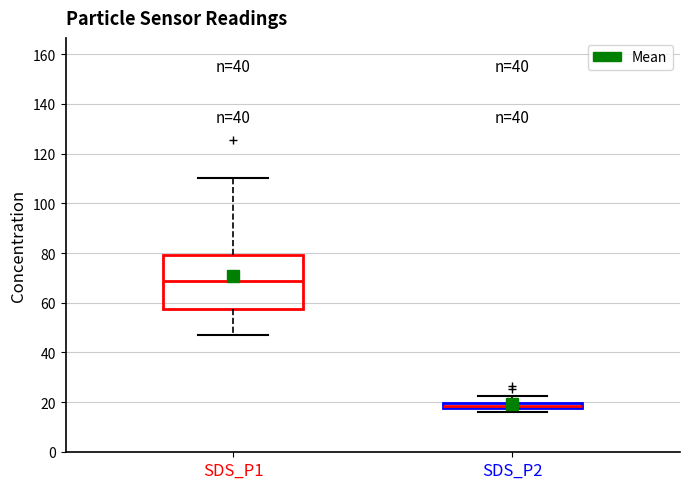

Which box has the highest median line?

SDS_P1